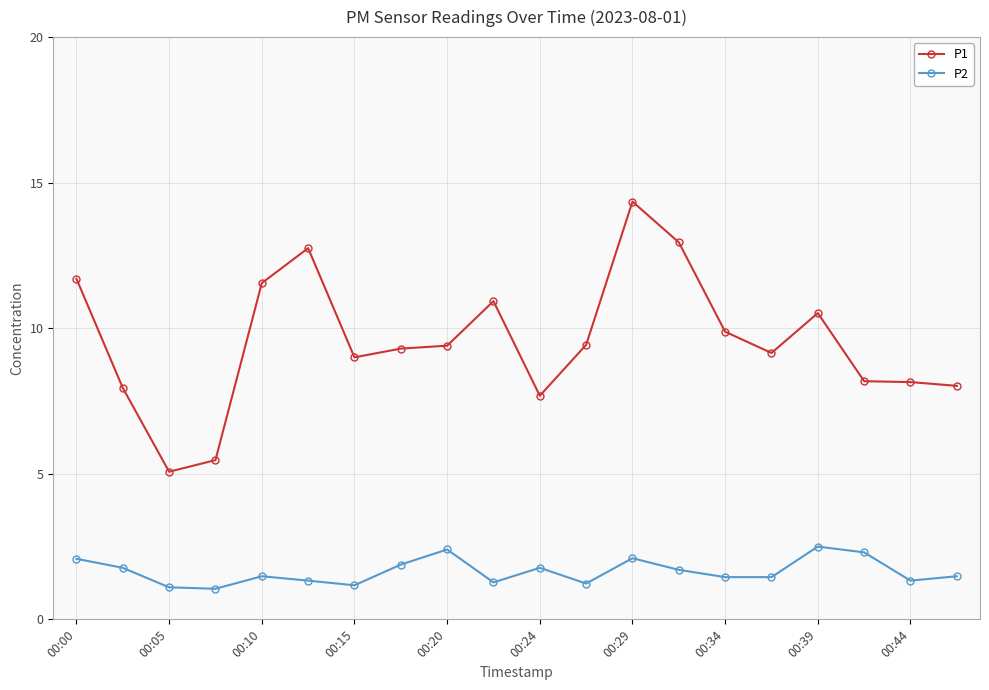

True or false: P2 and P1 intersect in this chart.

False